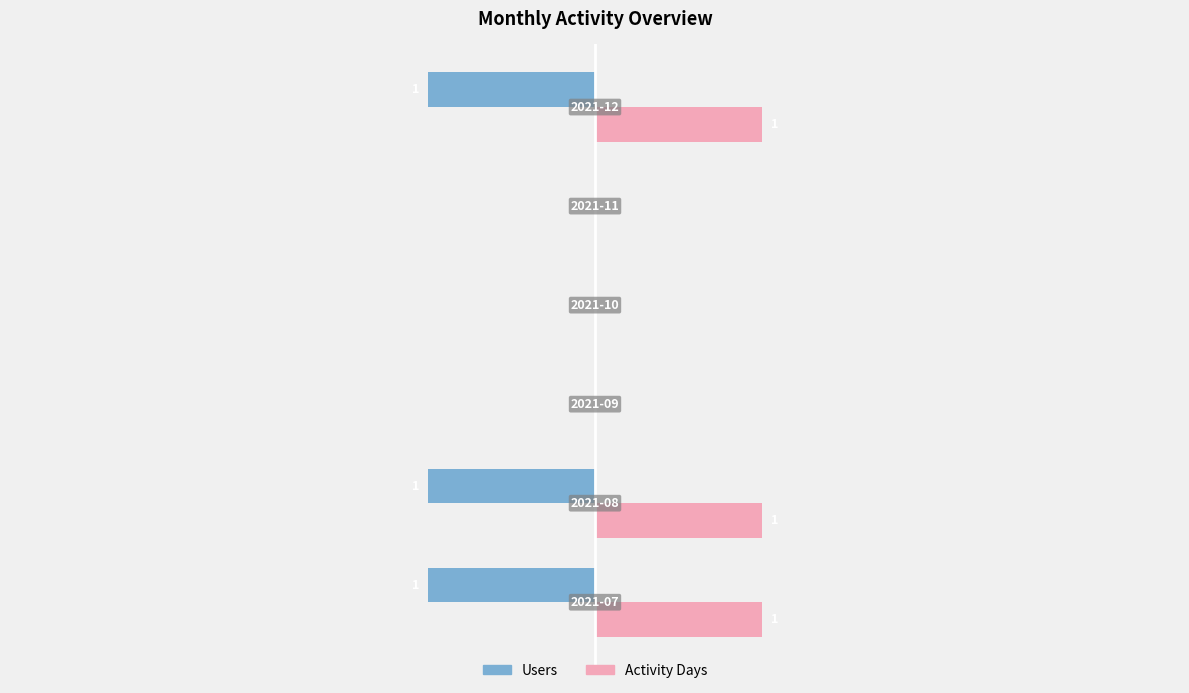

Which series has the largest total across all categories?

Activity Days